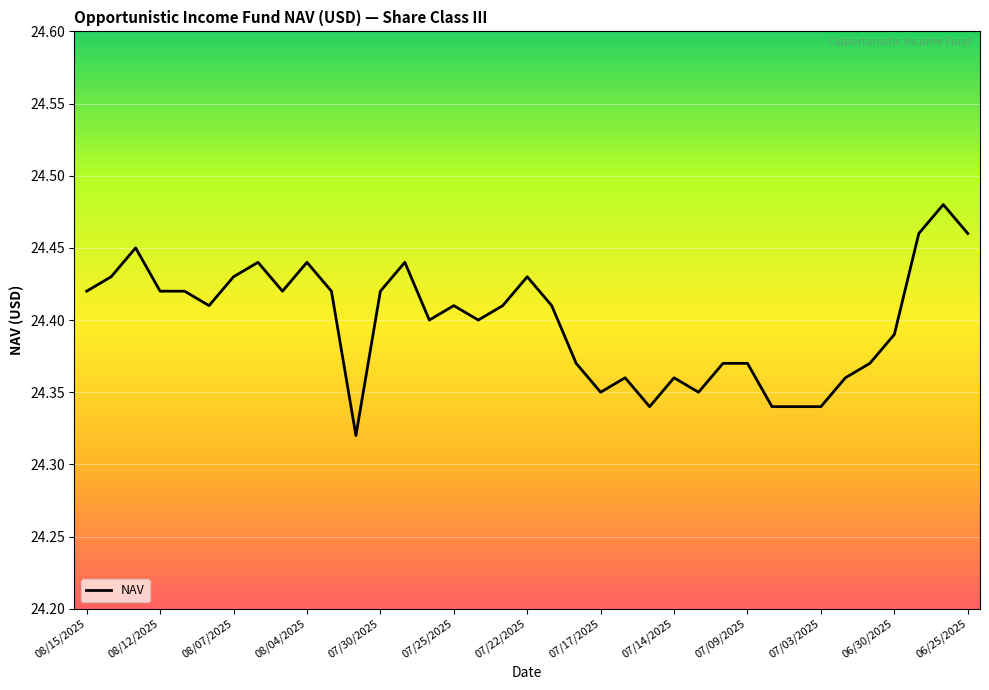

What is the difference between the second highest and second lowest values?

0.1